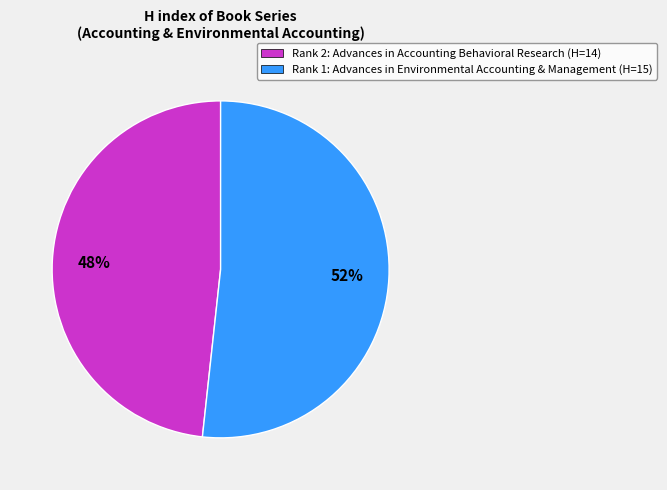

Is there any slice that represents more than half of the pie?

Yes